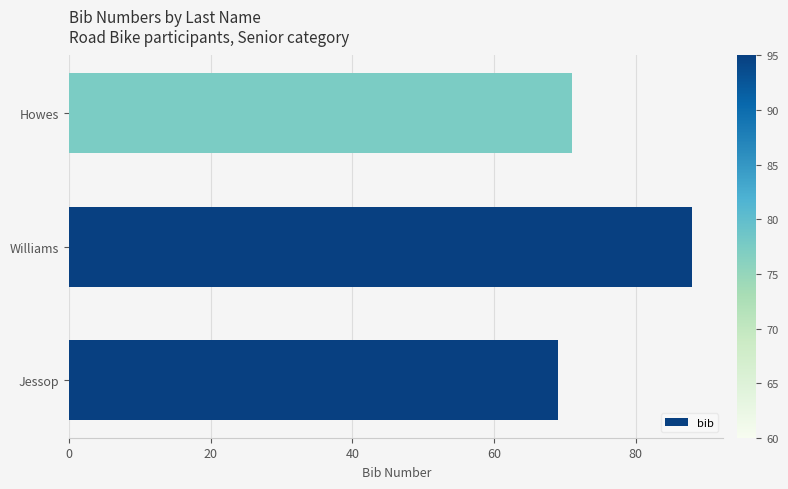

What is the value of the 3rd bar from the left?

71